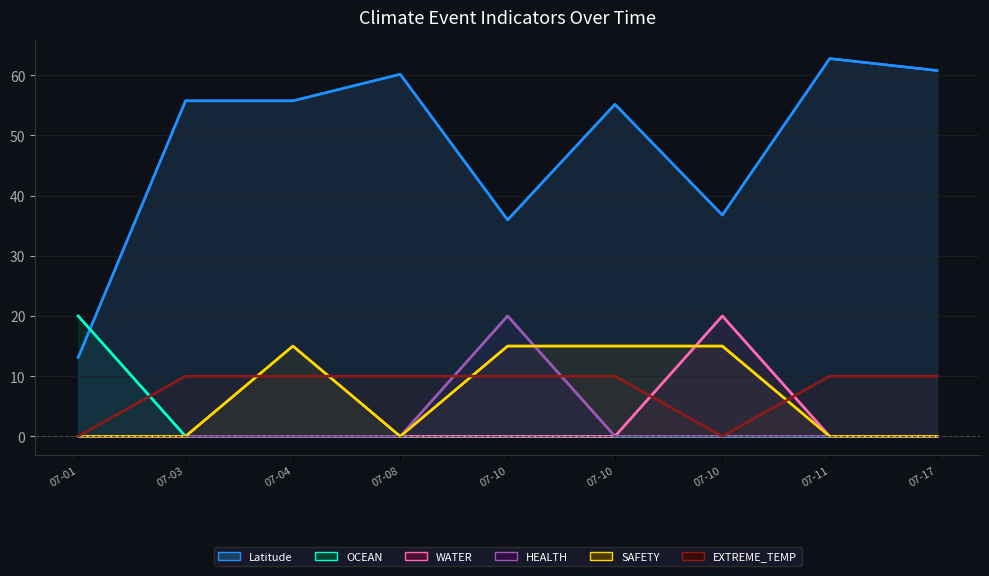

Between 07-10 and 07-11, which is larger?

07-11